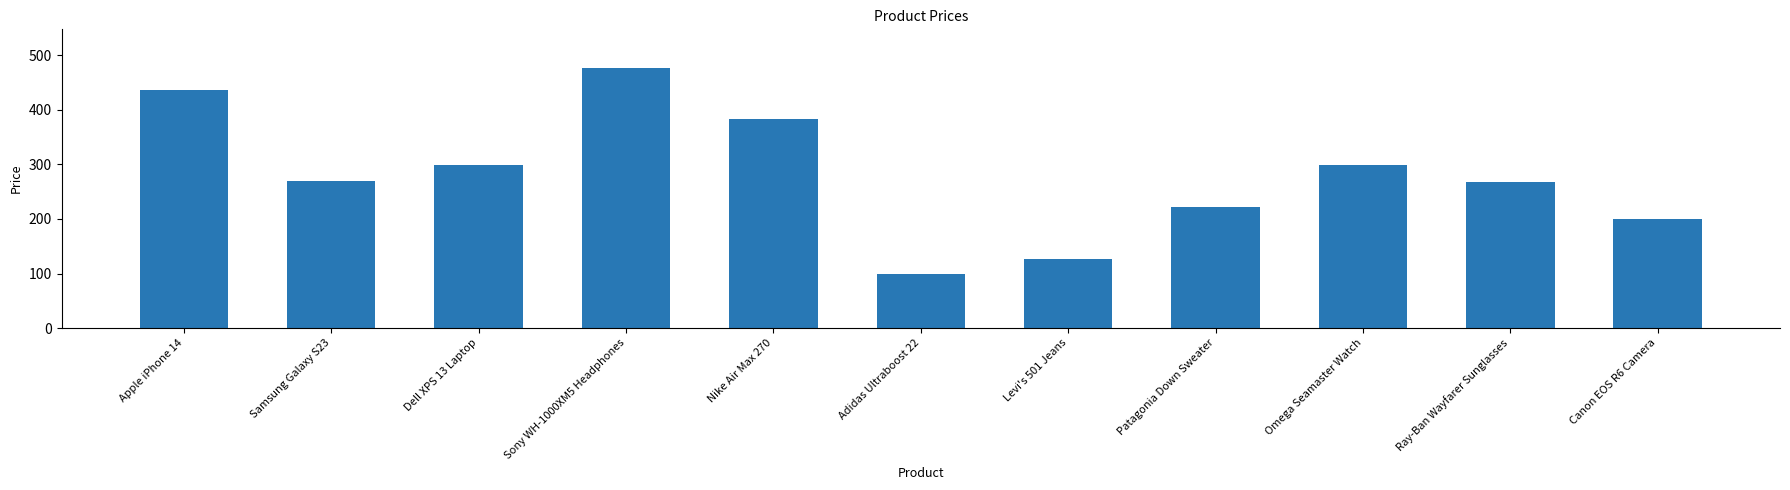

What is the approximate value at Canon EOS R6 Camera, to the nearest 10?

200